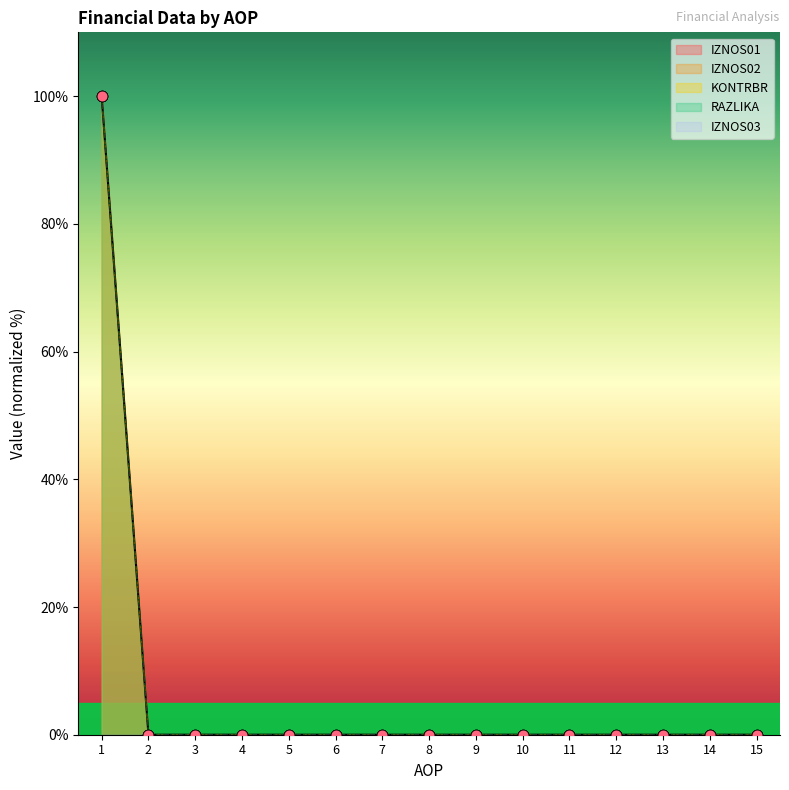

At which category is the sum across all series the highest?

1